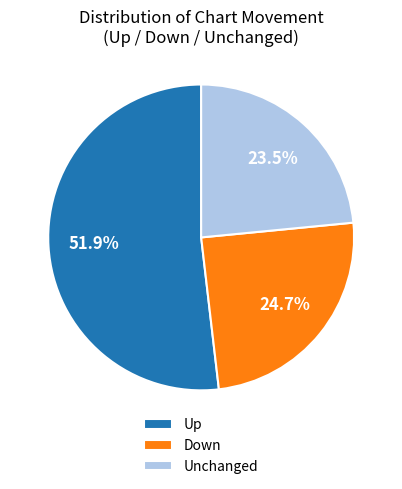

How many segments does this pie chart have?

3